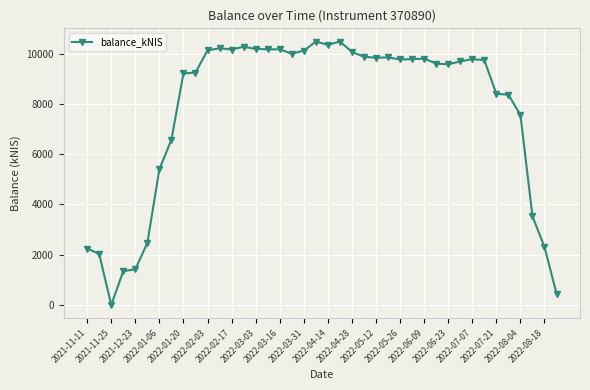

True or false: the data has more than 2 interior local peaks.

True